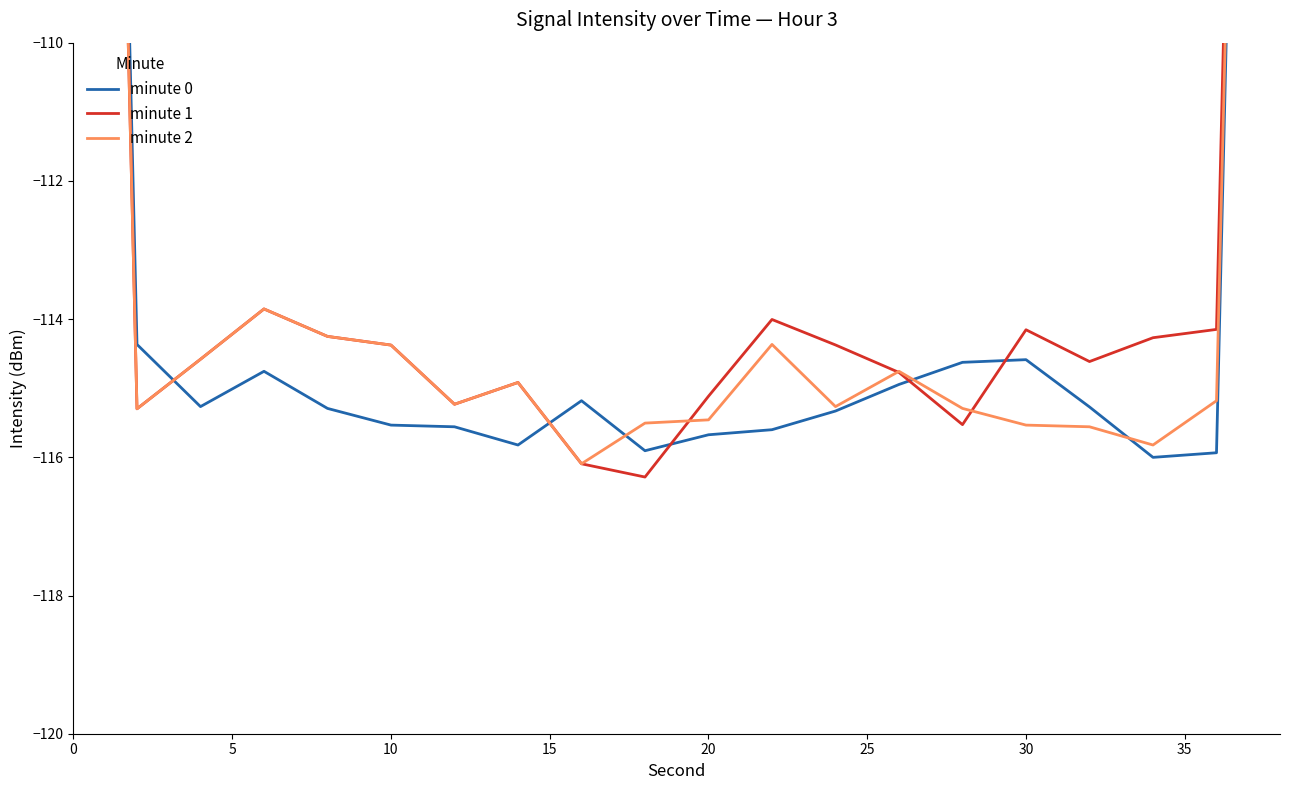

How many lines are shown in the chart?

3